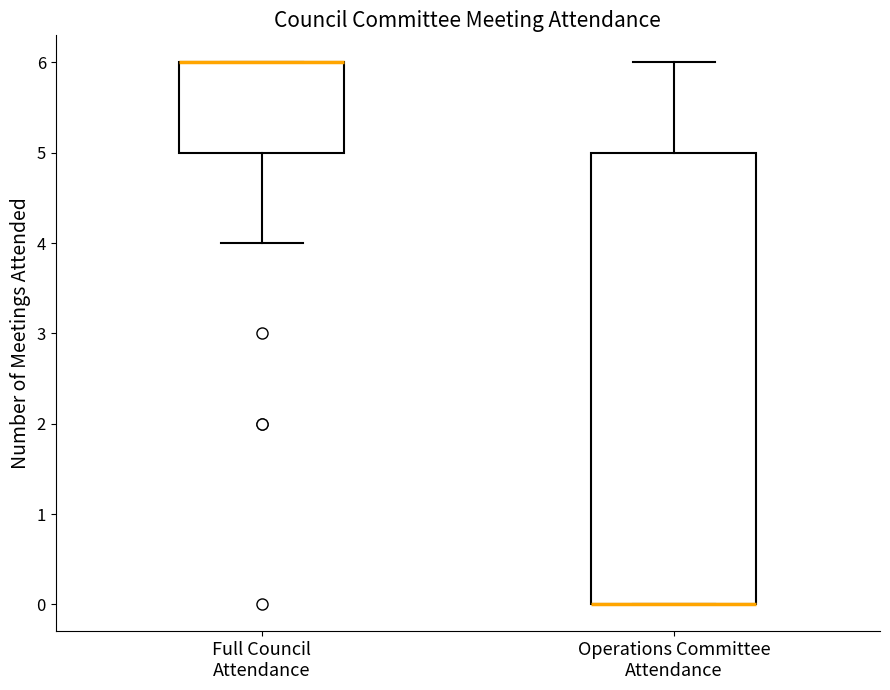

Reading left to right, transcribe this box plot: for each box, give where its median line is, the range the box spans, and where its two whiskers end, as read against the y-axis. The values are not printed on the chart, so give them approximately, as read against the axis.

Full Council Attendance: median 6 (drawn on the box's upper edge), box 5 to 6, whiskers 4 to 6
Operations Committee Attendance: median 0 (drawn on the box's lower edge), box 0 to 5, whiskers 0 to 6